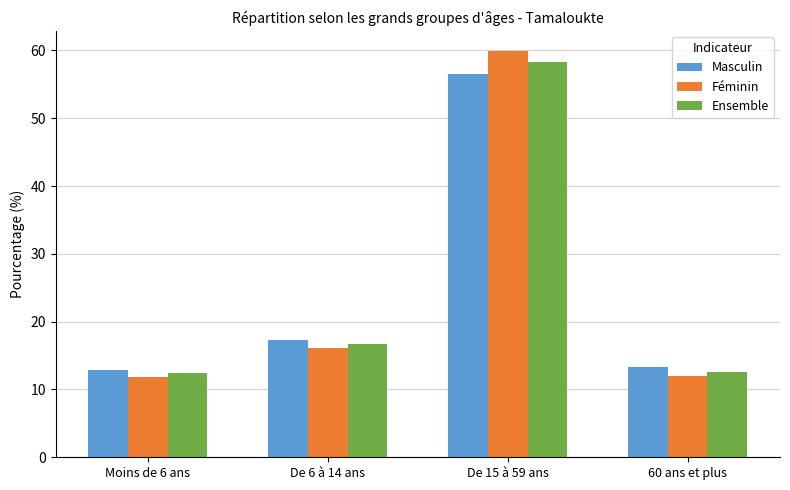

What is the greatest value displayed?

59.9